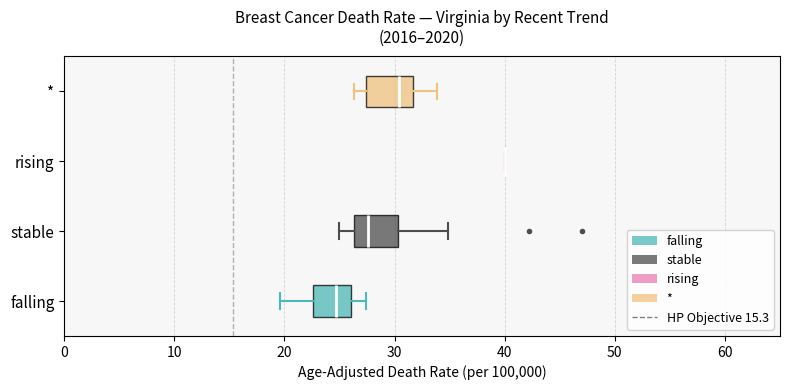

Reading bottom to top, transcribe this box plot: for each box, give where its median line is, the range the box spans, and where its two whiskers end, as read against the x-axis. The values are not printed on the chart, so give them approximately, as read against the axis.

falling: median 25, box 23 to 26, whiskers 20 to 27
stable: median 28, box 26 to 30, whiskers 25 to 35
rising: box collapsed to a line at 40, whiskers 40 to 40
*: median 30, box 27 to 32, whiskers 26 to 34